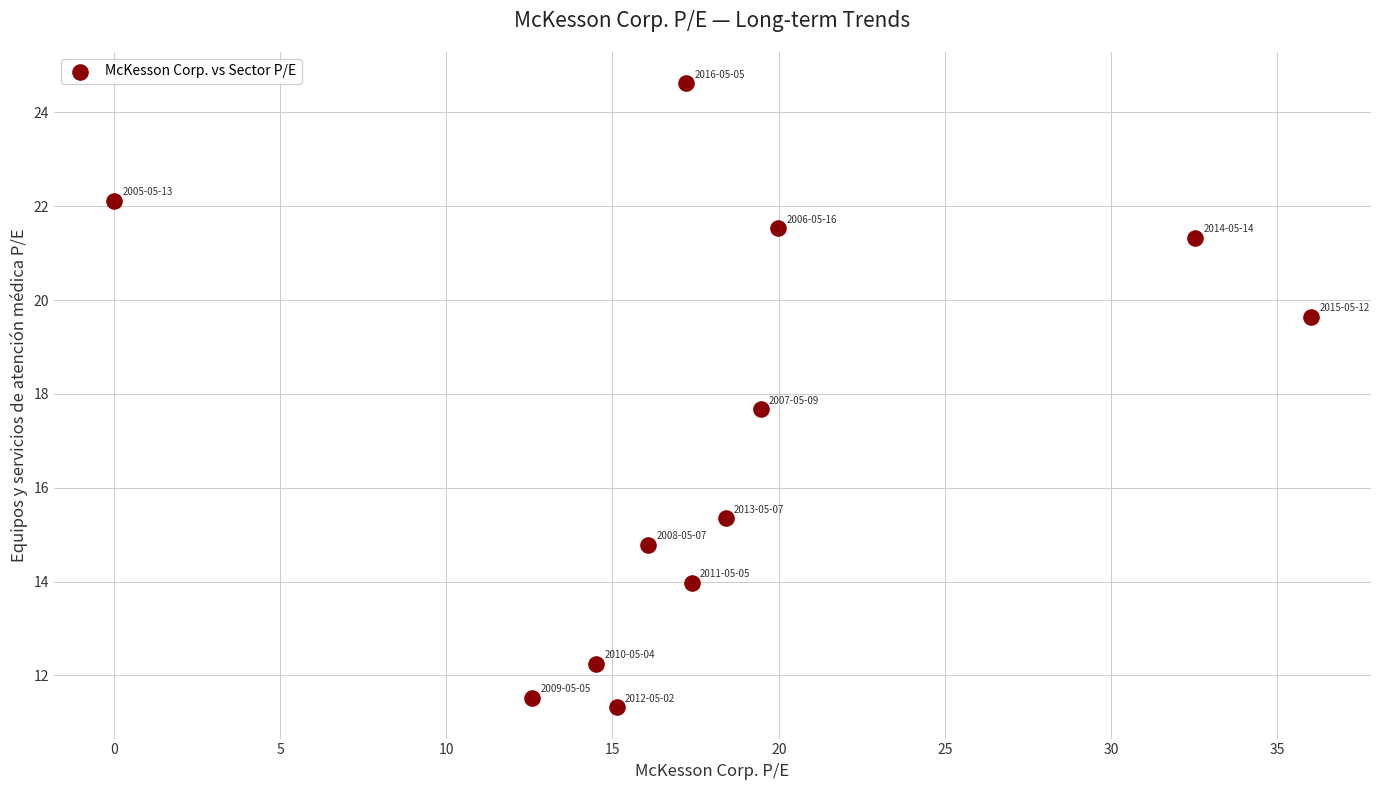

What is the average X value?

18.3